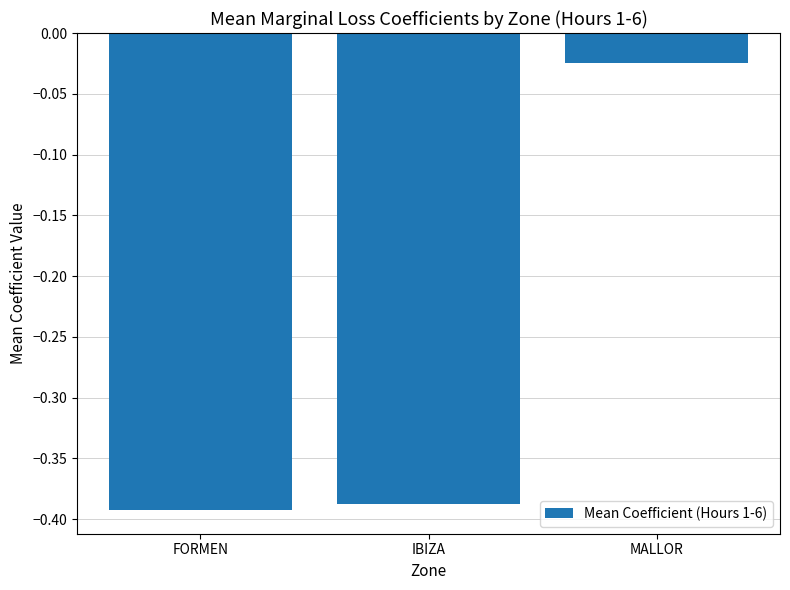

Does the chart contain any negative values?

Yes